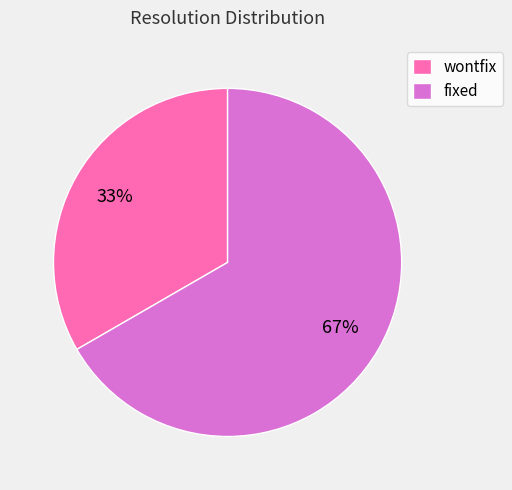

Which category has the smallest portion of the pie?

wontfix